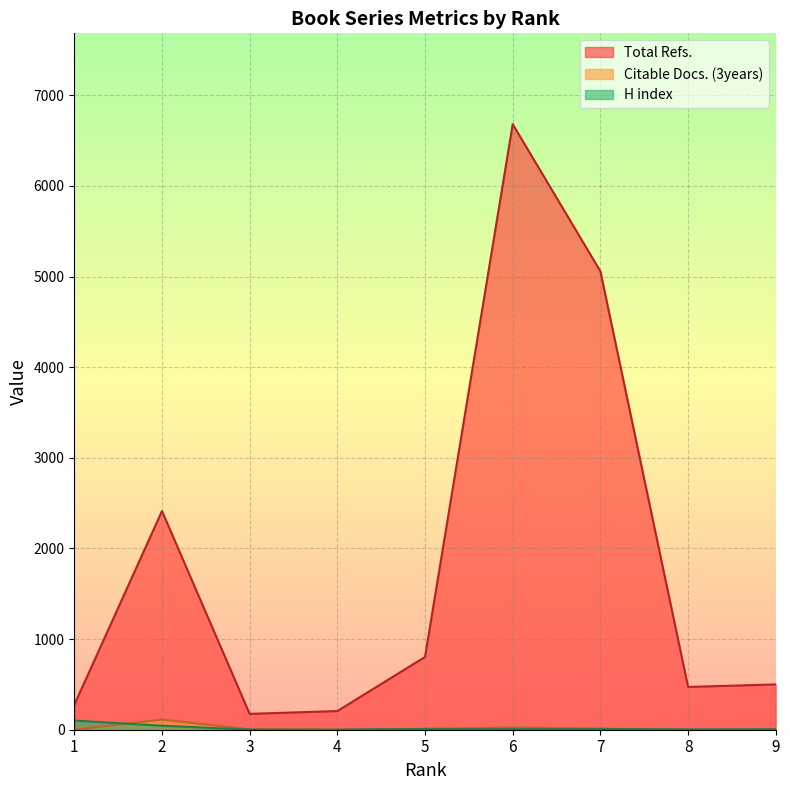

Which series has the largest range (max minus min)?

Total Refs.